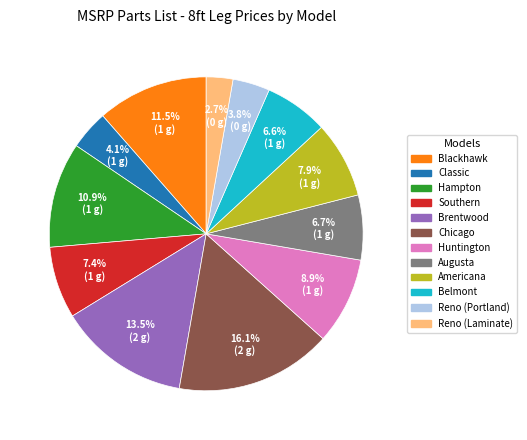

The Huntington slice represents 9% of the pie. True or false?

True